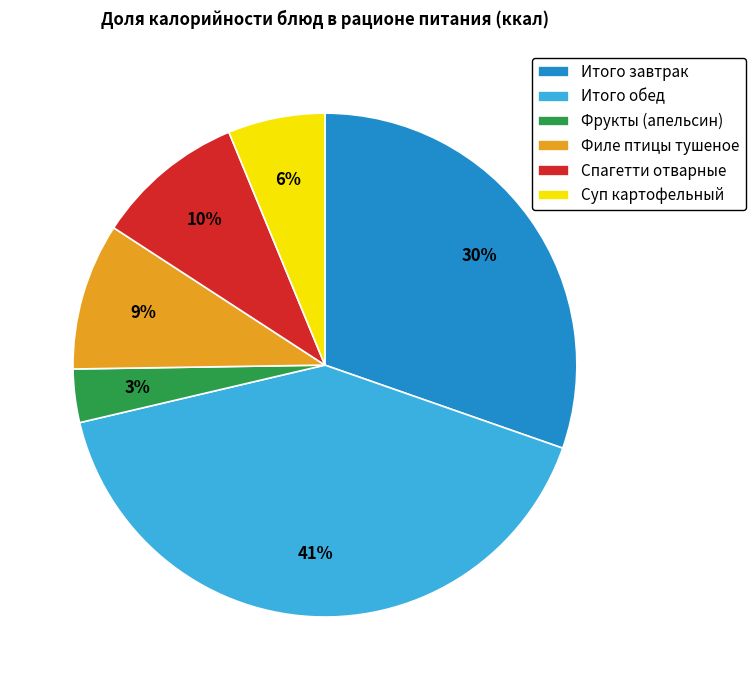

Combined, do Фрукты (апельсин) and Филе птицы тушеное account for over 50%?

No